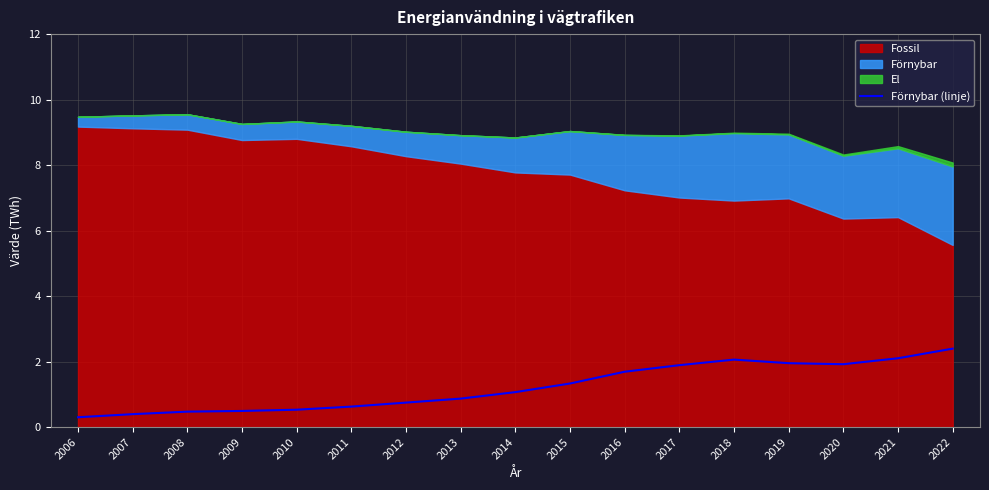

At which label does the data first exceed 1?

2014